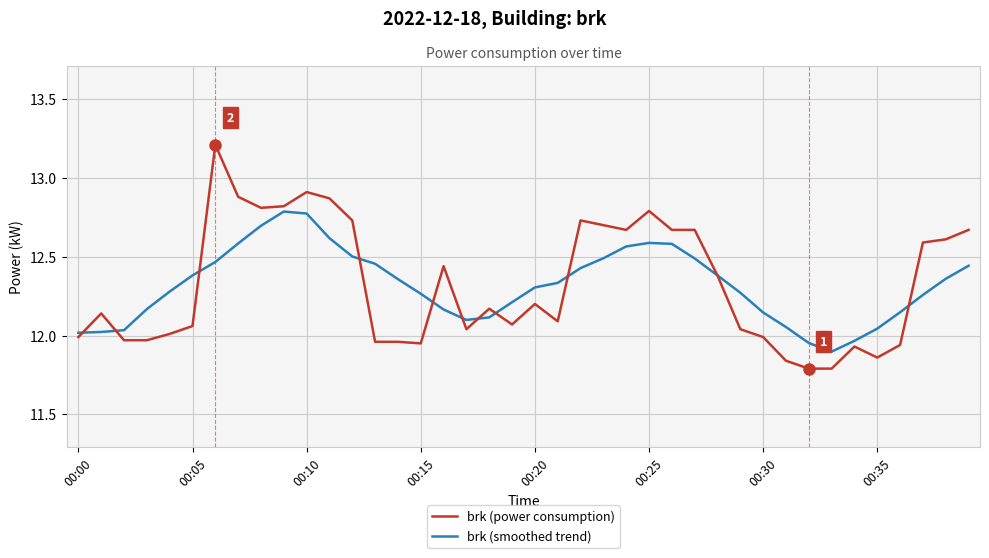

What are all the series names shown in the legend?

brk (power consumption), brk (smoothed trend)